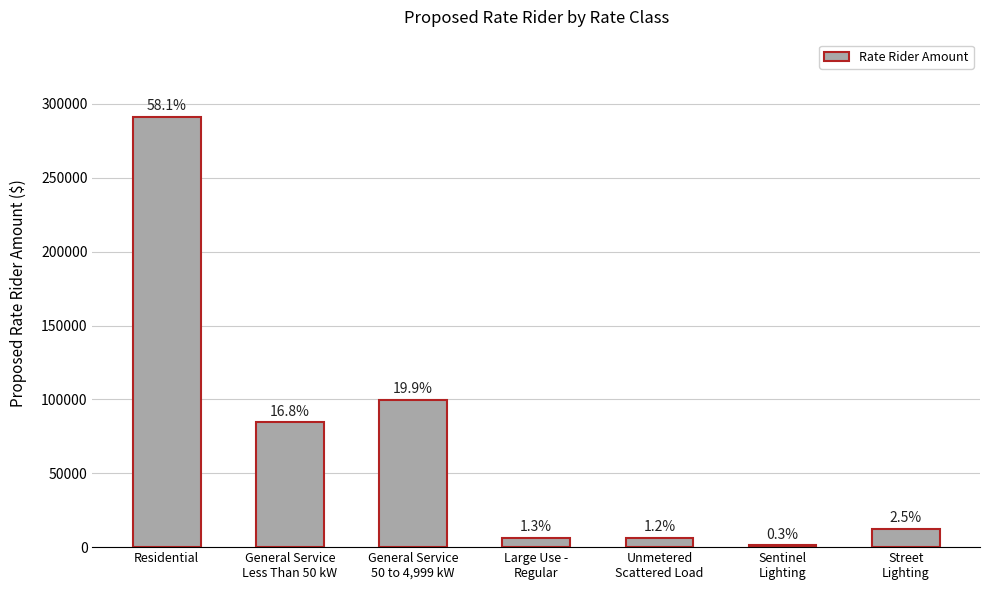

Reading left to right, what are all the values shown in this chart?

Residential=291077	General Service
Less Than 50 kW=84445	General Service
50 to 4,999 kW=99746	Large Use -
Regular=6281	Unmetered
Scattered Load=6210	Sentinel
Lighting=1255	Street
Lighting=12282